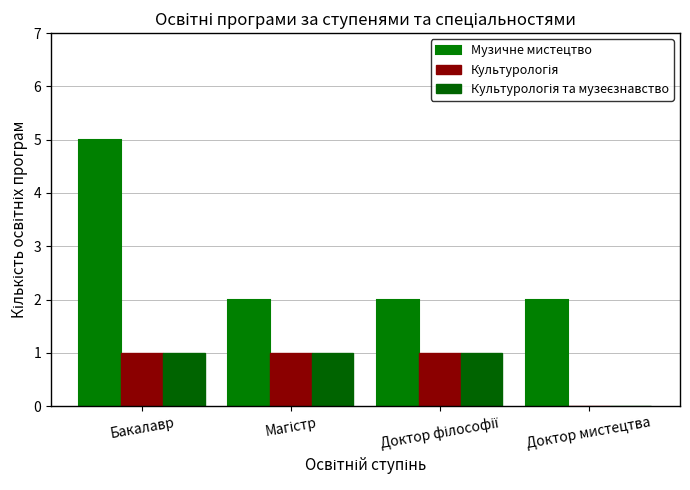

How many groups of bars are there?

4